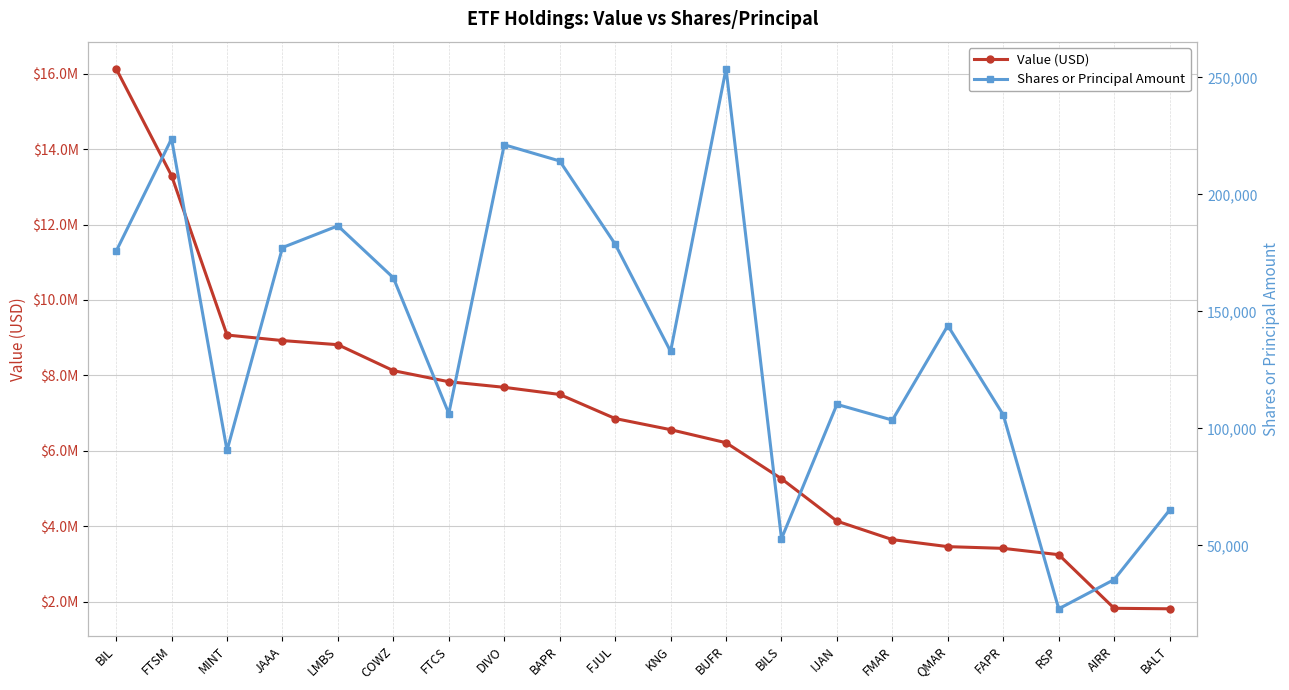

True or false: Shares or Principal Amount has more than 1 points higher than both neighbors.

True